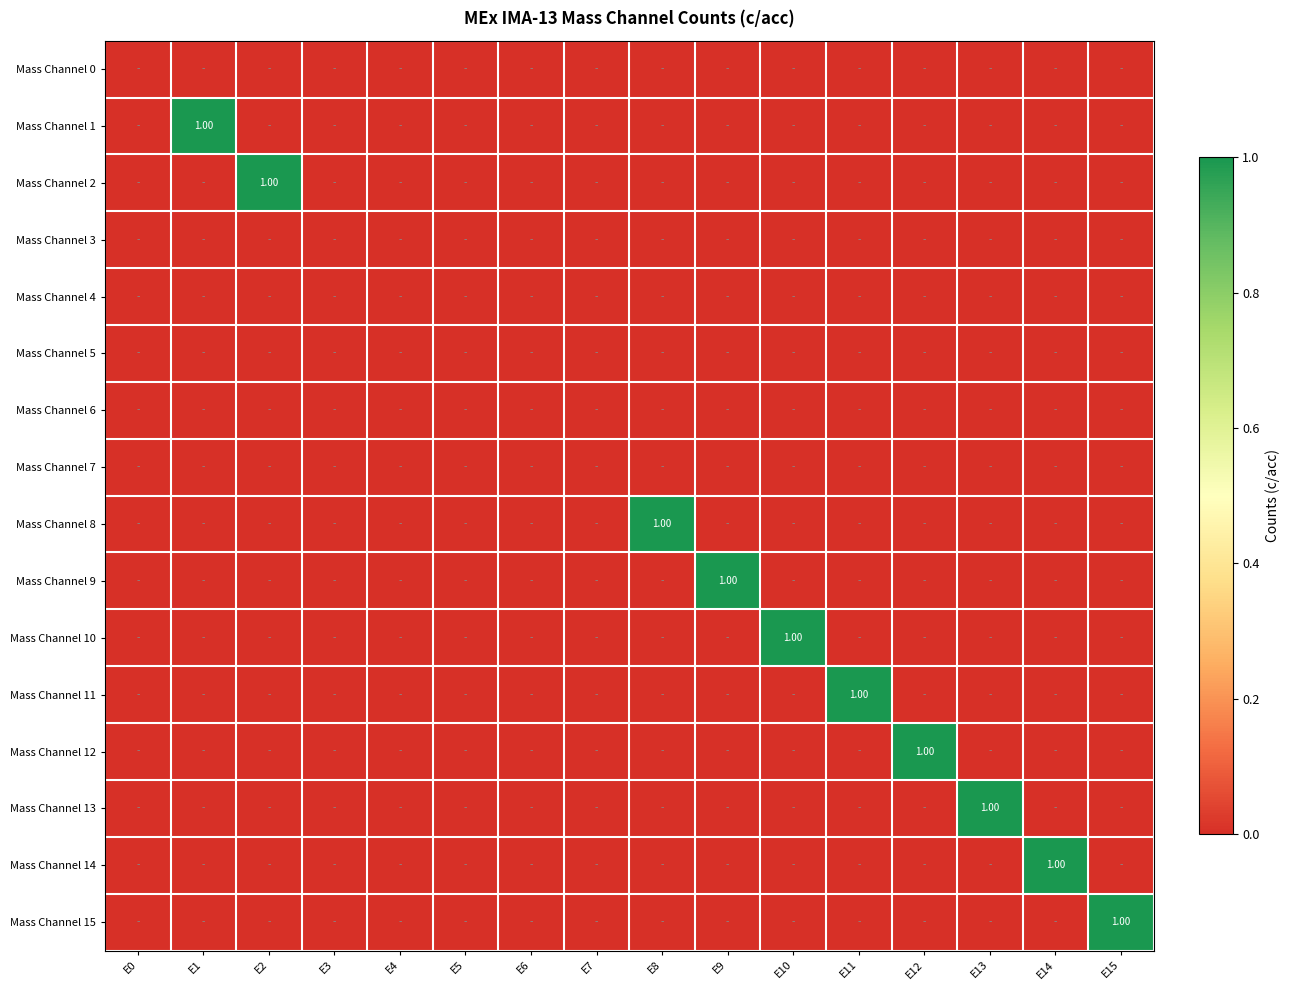

What is the total value across all series at E1?

1